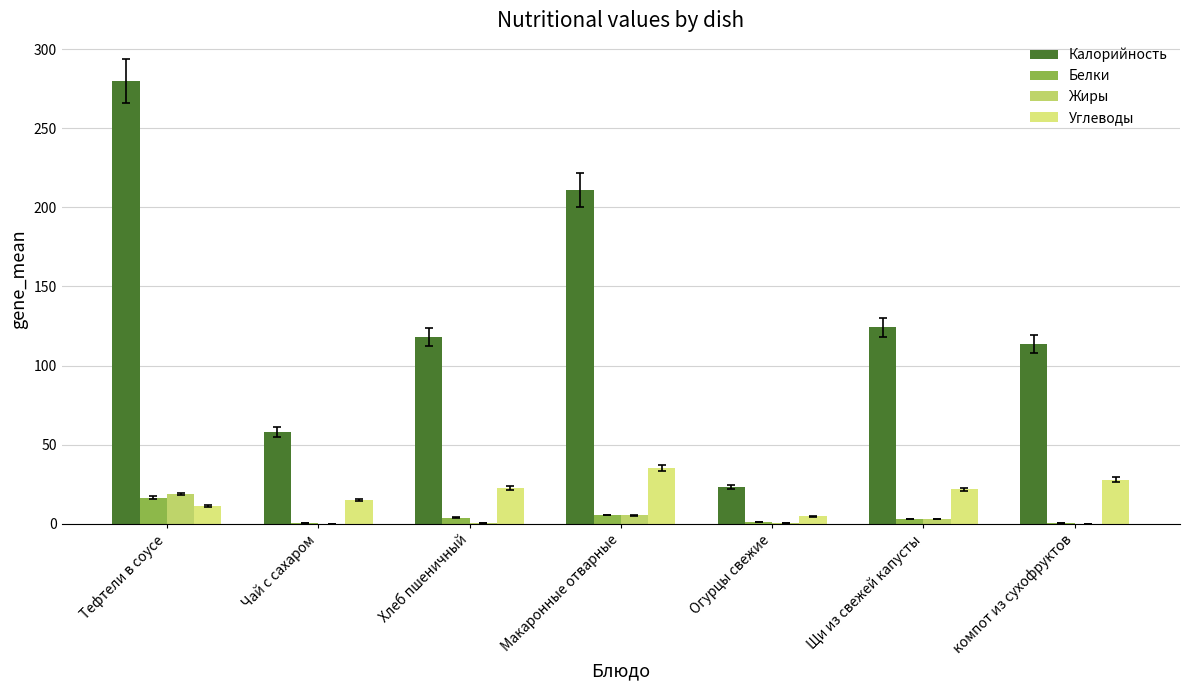

At which label is Калорийность closest to 151?

Щи из свежей капусты